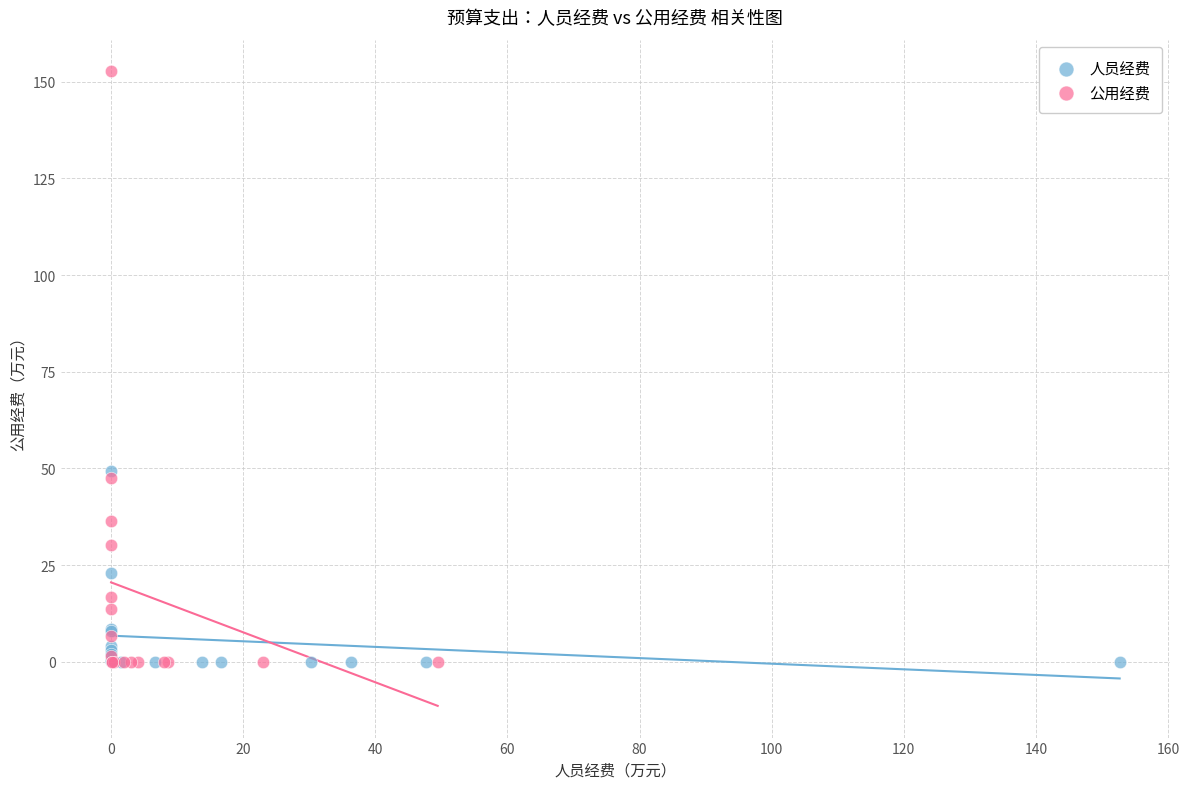

Which series has the largest Y range (max minus min)?

公用经费